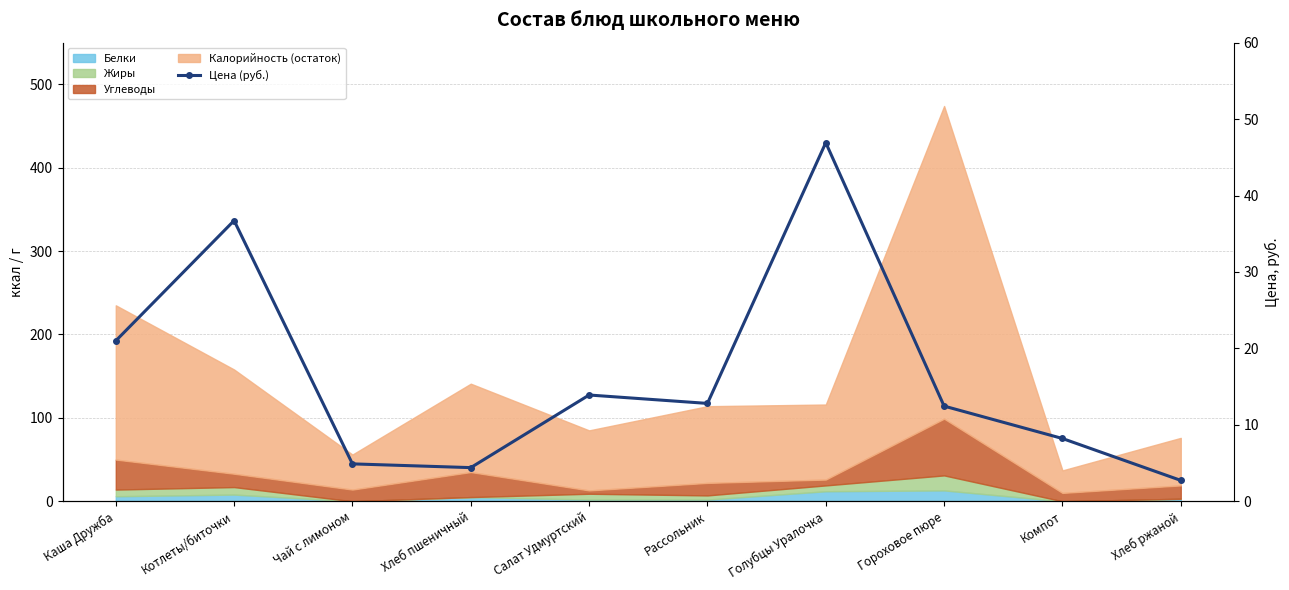

What is the smallest value displayed?

2.7